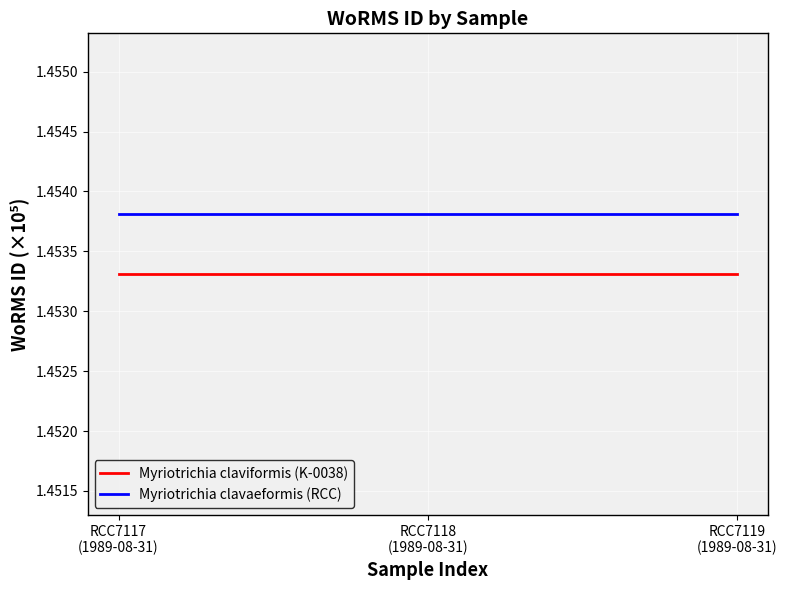

Rank the series by their average value, from highest to lowest.

Myriotrichia clavaeformis (RCC), Myriotrichia claviformis (K-0038)